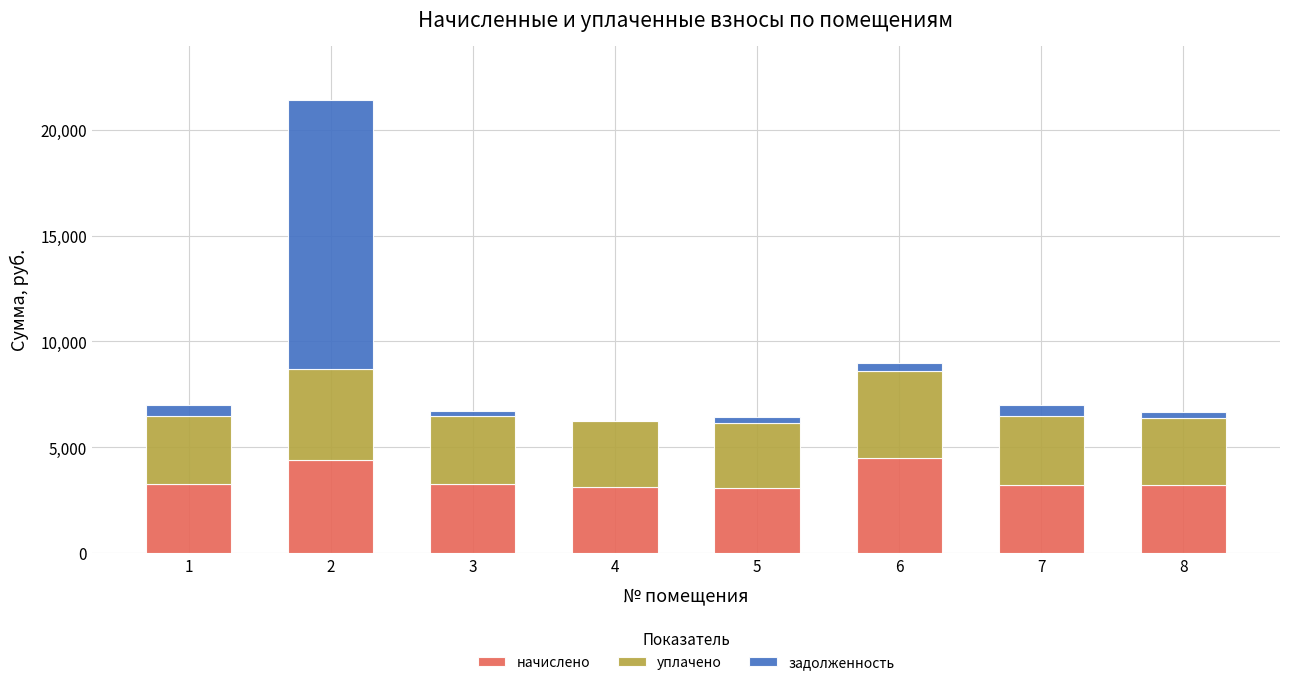

What is the highest value of the начислено series?

4499.4